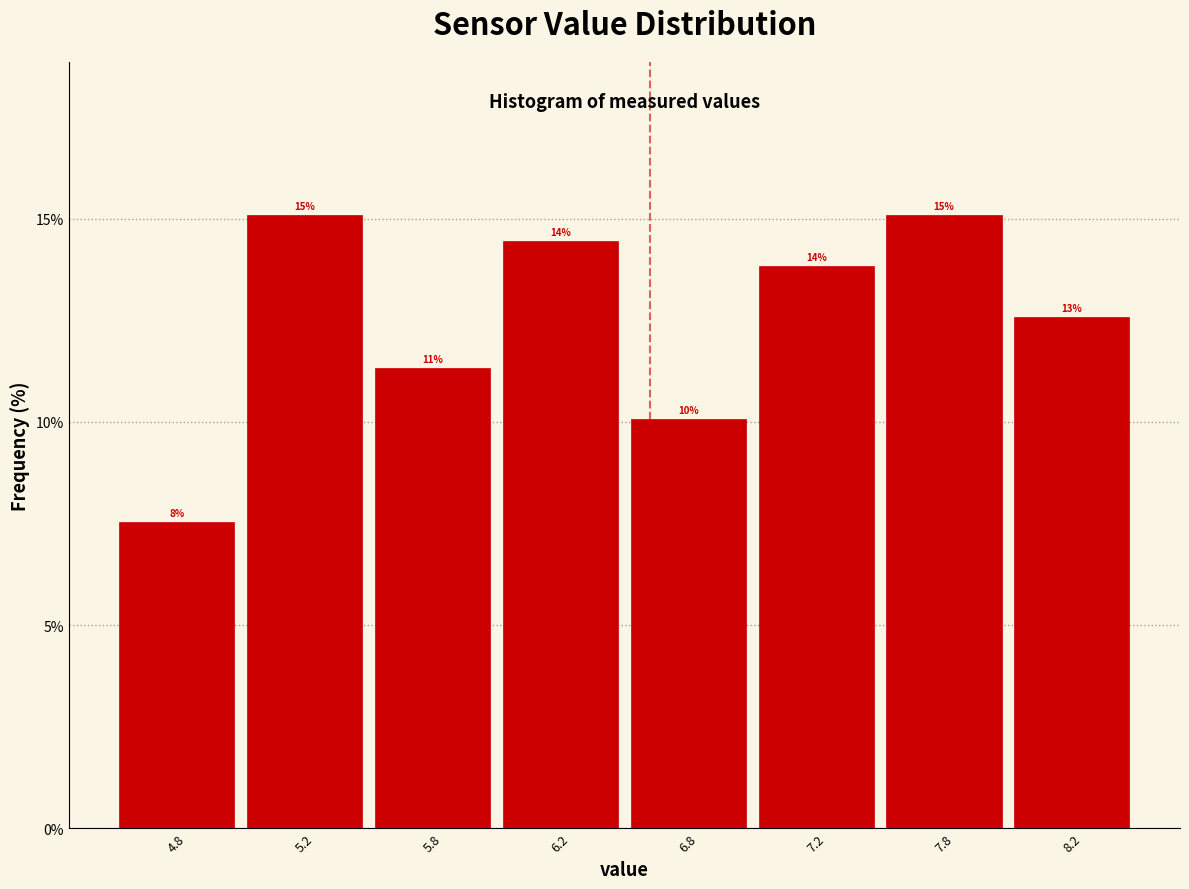

How many bars are there in total?

8